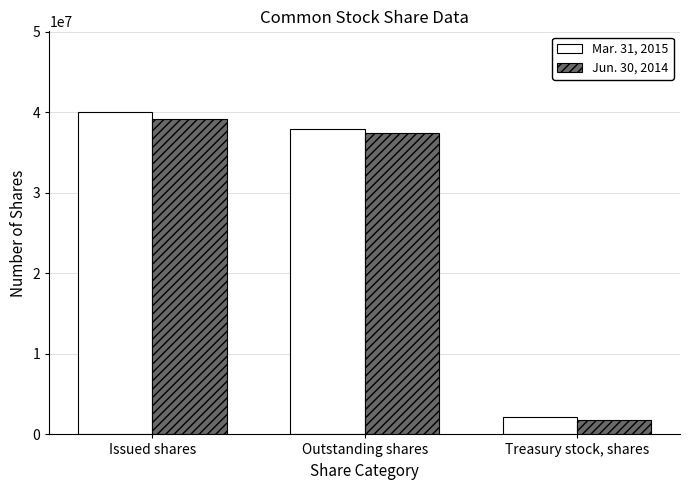

What is the label of the 2nd bar from the right?

Outstanding shares